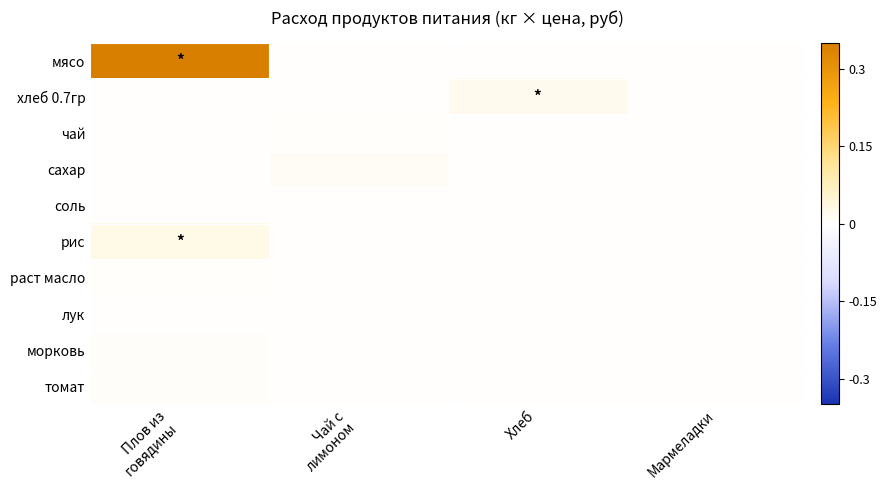

Which has a higher value, Мармеладки or Чай с
лимоном?

Мармеладки